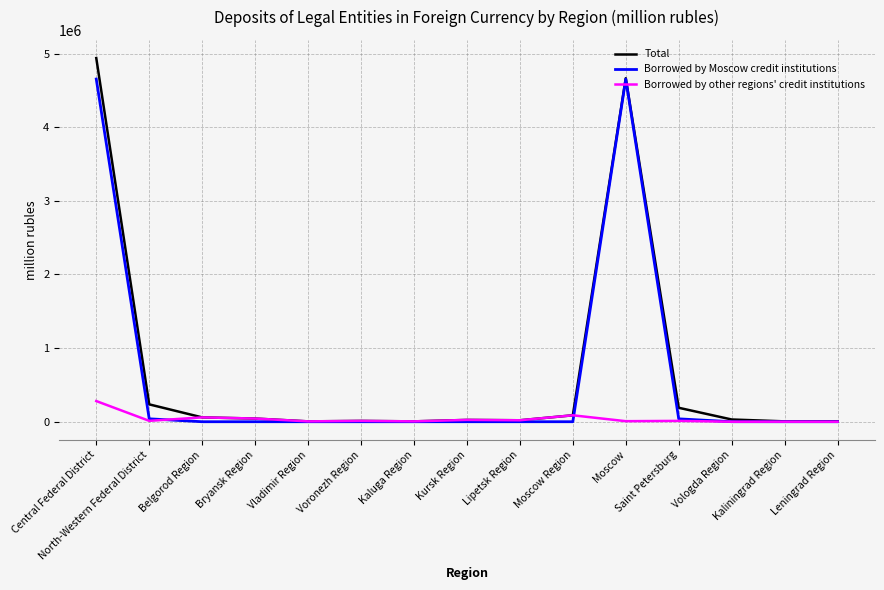

Is the value of Borrowed by other regions' credit institutions at Central Federal District greater than the value of Total at Central Federal District?

No